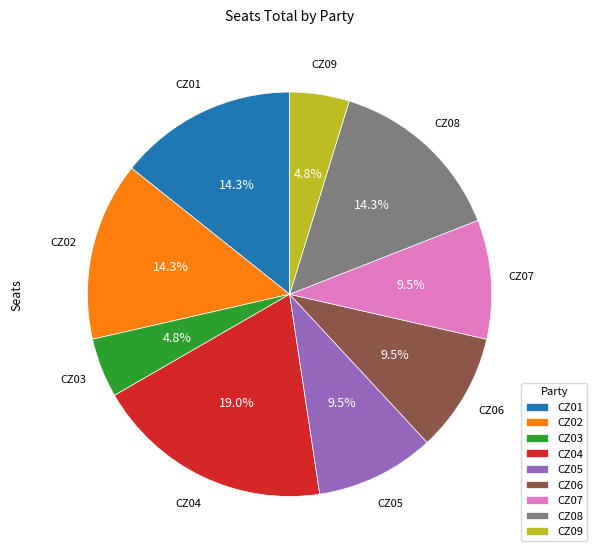

How much of the chart is everything except CZ06?

90.5%